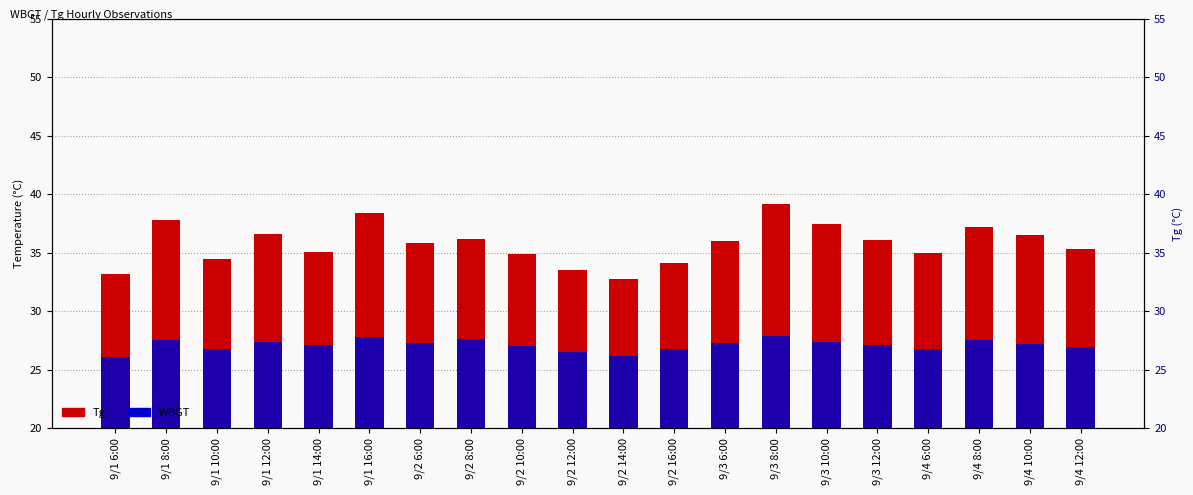

Is it true that WBGT equals 27.1 at 9/1 14:00?

True